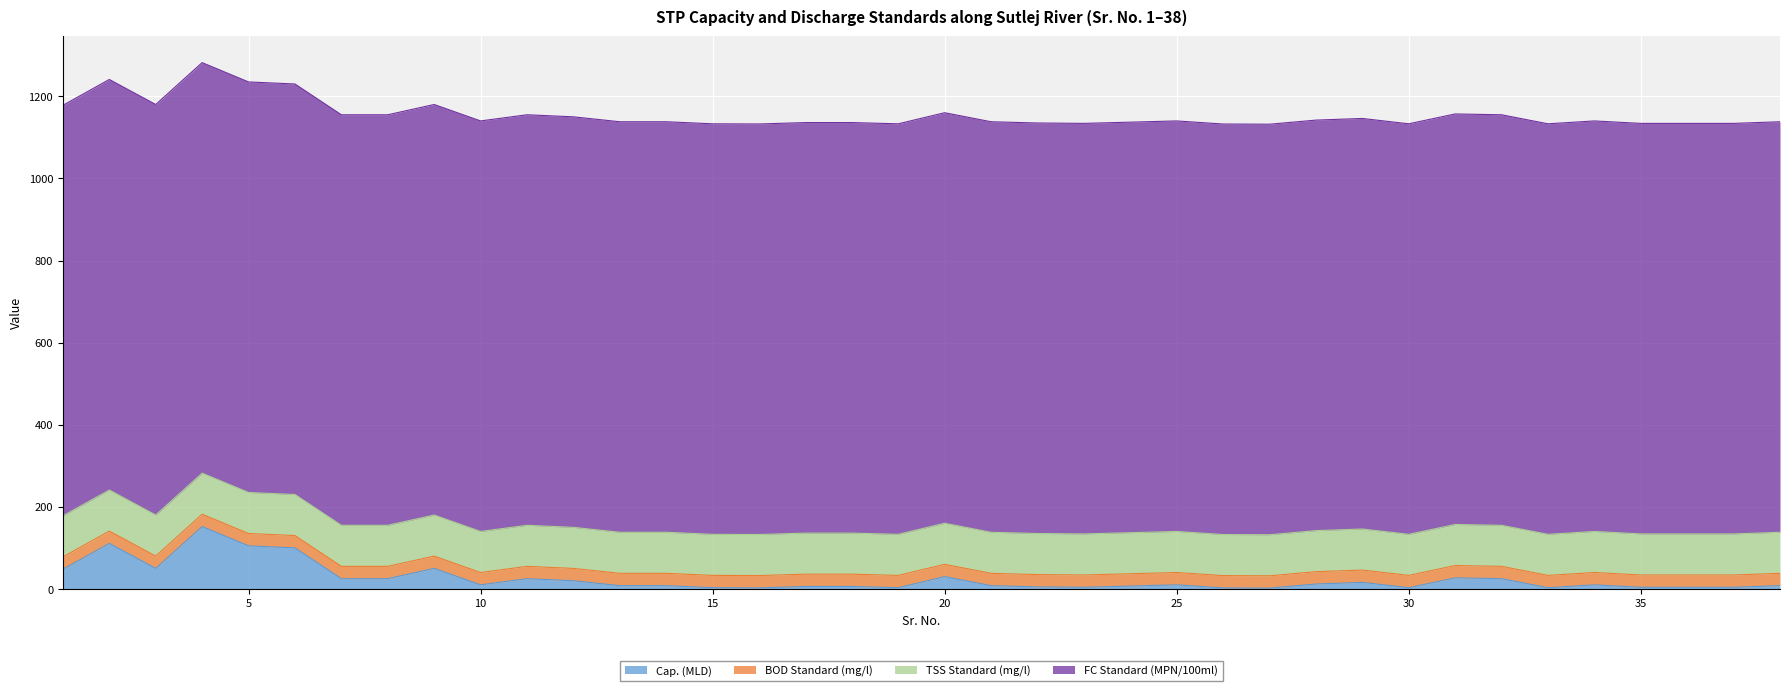

True or false: BOD Standard (mg/l) and FC Standard (MPN/100ml) intersect in this chart.

False